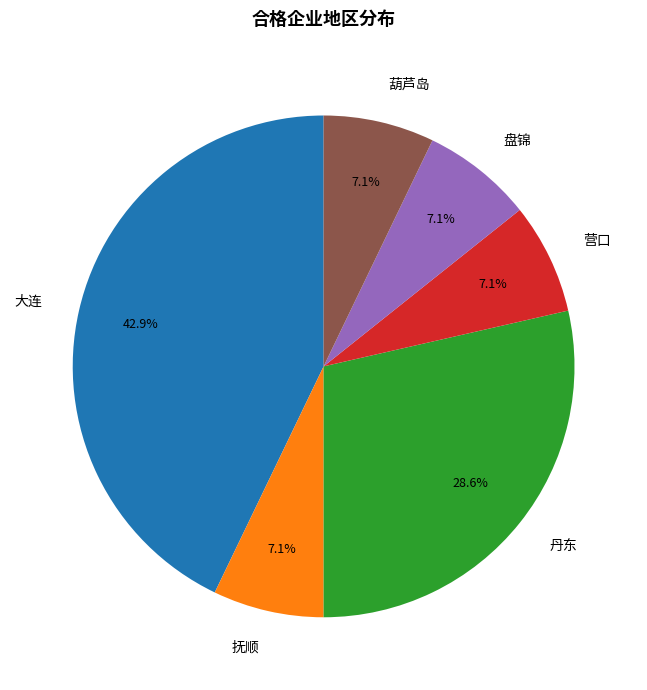

Does any single category account for the majority?

No